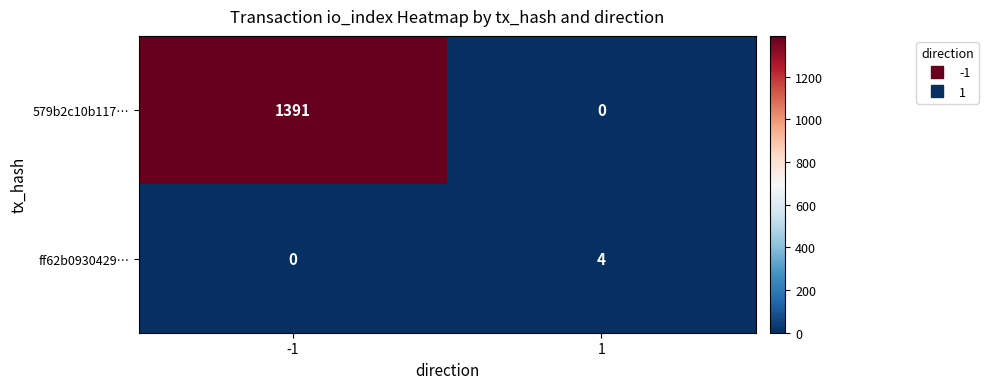

What is the difference between the 579b2c10b117… values at 1 and -1?

1391